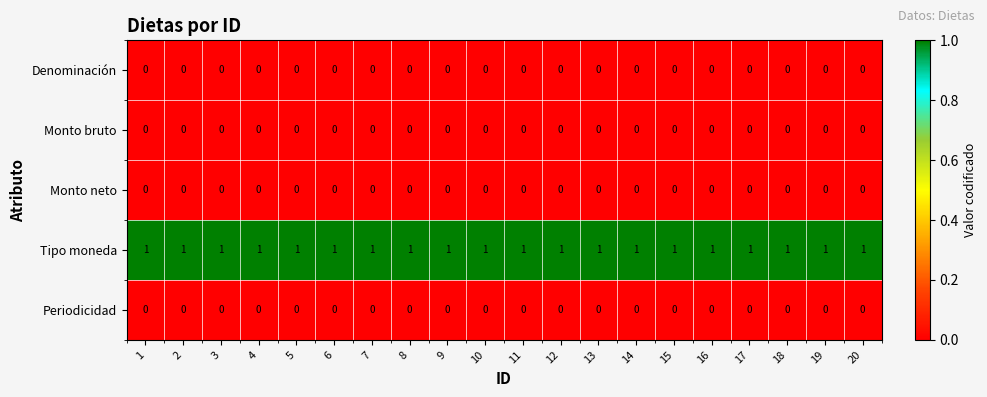

The Monto neto series shows 0 at 9. True or false?

True